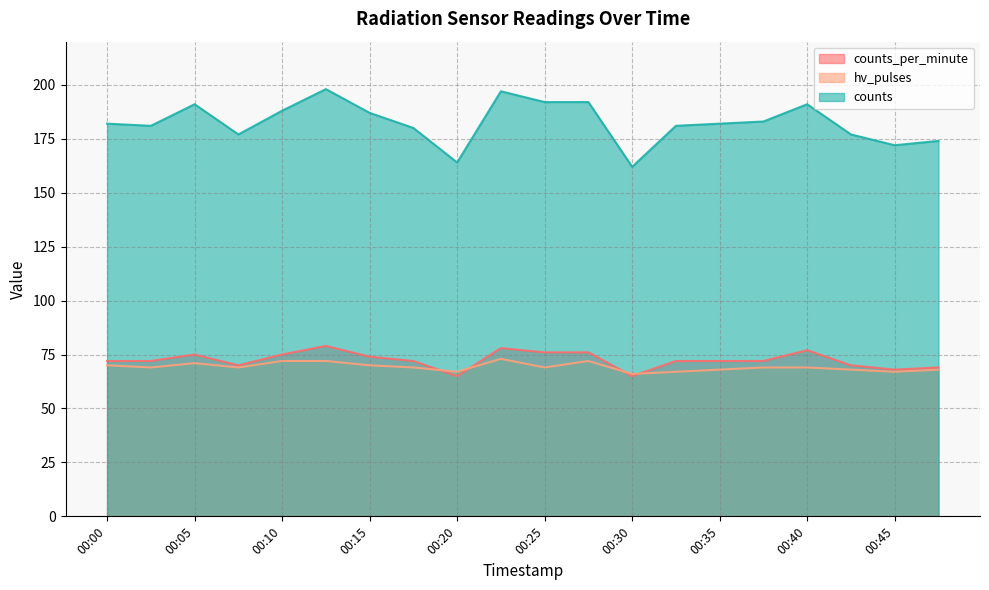

True or false: counts and hv_pulses cross at least once.

False